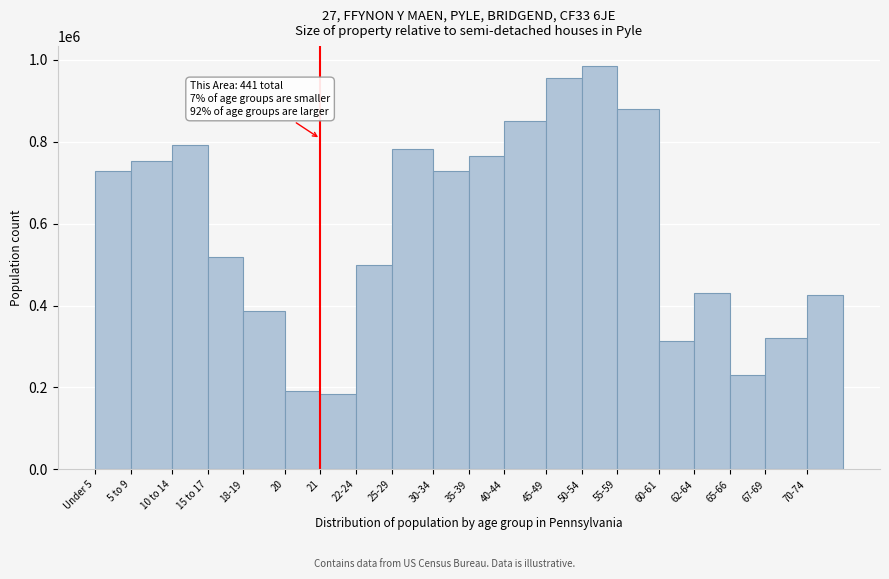

What is the minimum value shown in the chart?

183257